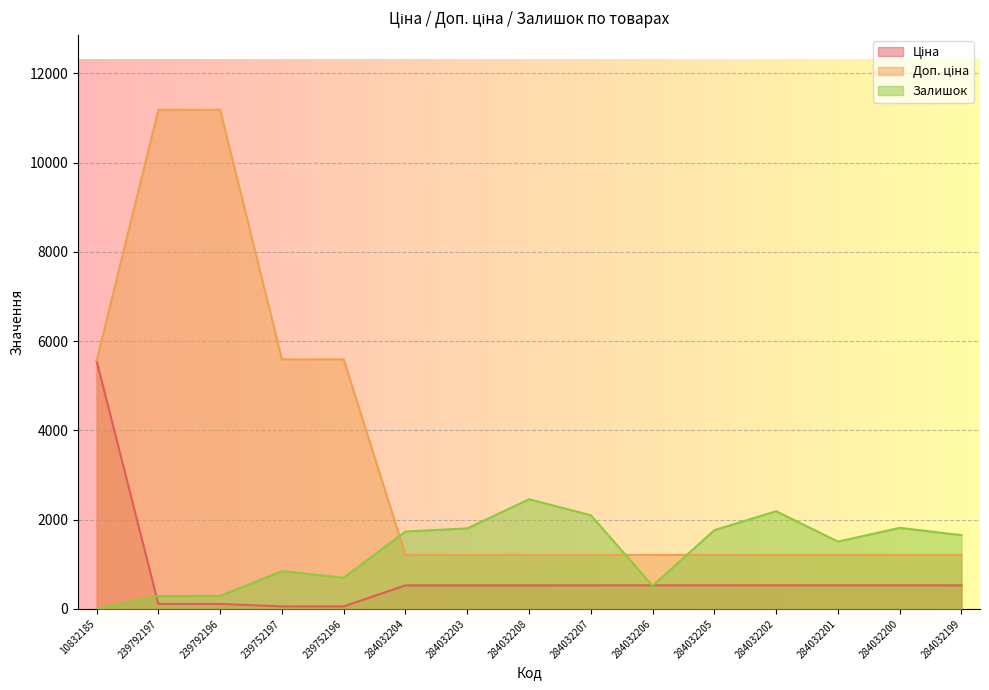

True or false: Доп. ціна and Ціна cross at least once.

False